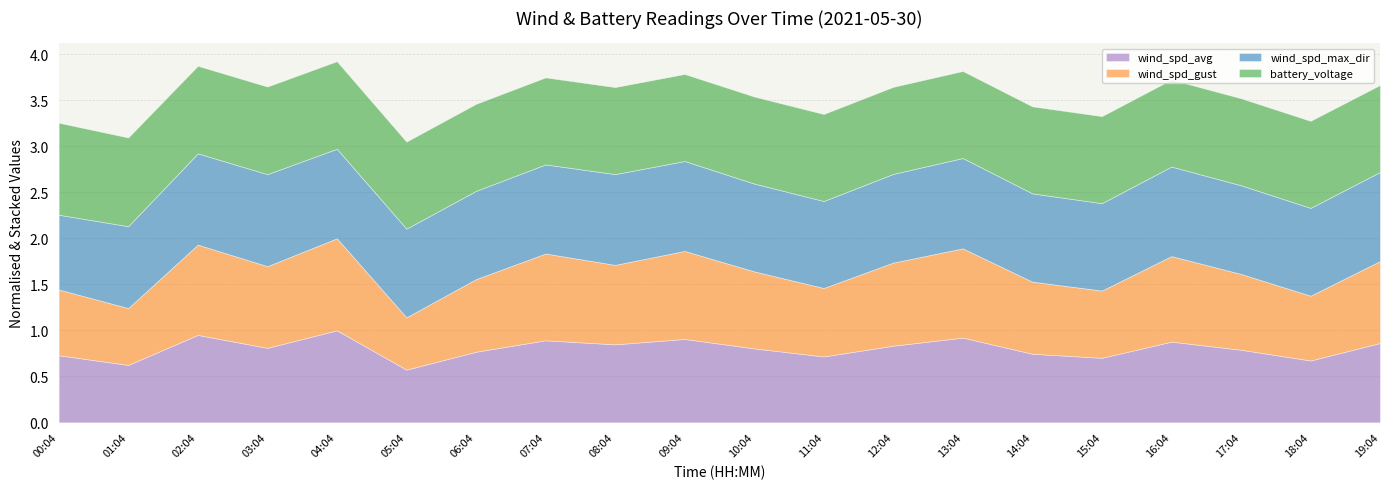

Reading left to right, extract all data points from this chart.

wind_spd_avg: 00:04=5.0	01:04=4.3	02:04=6.5	03:04=5.5	04:04=6.8	05:04=3.9	06:04=5.2	07:04=6.1	08:04=5.8	09:04=6.2	10:04=5.5	11:04=4.9	12:04=5.7	13:04=6.3	14:04=5.1	15:04=4.8	16:04=6.0	17:04=5.4	18:04=4.6	19:04=5.9
wind_spd_gust: 00:04=5.4	01:04=4.7	02:04=7.4	03:04=6.7	04:04=7.5	05:04=4.3	06:04=5.9	07:04=7.1	08:04=6.5	09:04=7.2	10:04=6.3	11:04=5.6	12:04=6.8	13:04=7.3	14:04=5.9	15:04=5.5	16:04=7.0	17:04=6.2	18:04=5.3	19:04=6.7
wind_spd_max_dir: 00:04=177.0	01:04=194.0	02:04=216.0	03:04=218.0	04:04=212.0	05:04=210.0	06:04=209.0	07:04=211.0	08:04=215.0	09:04=213.0	10:04=208.0	11:04=206.0	12:04=210.0	13:04=214.0	14:04=209.0	15:04=207.0	16:04=212.0	17:04=210.0	18:04=208.0	19:04=211.0
battery_voltage: 00:04=13.2	01:04=12.7	02:04=12.6	03:04=12.6	04:04=12.6	05:04=12.5	06:04=12.5	07:04=12.5	08:04=12.5	09:04=12.5	10:04=12.5	11:04=12.5	12:04=12.5	13:04=12.5	14:04=12.5	15:04=12.5	16:04=12.5	17:04=12.5	18:04=12.5	19:04=12.5